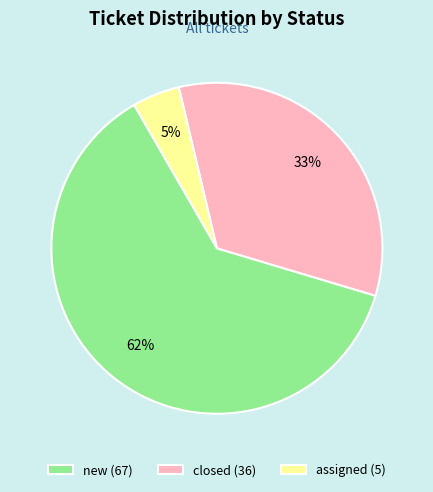

Combined, do assigned (5) and closed (36) account for over 50%?

No